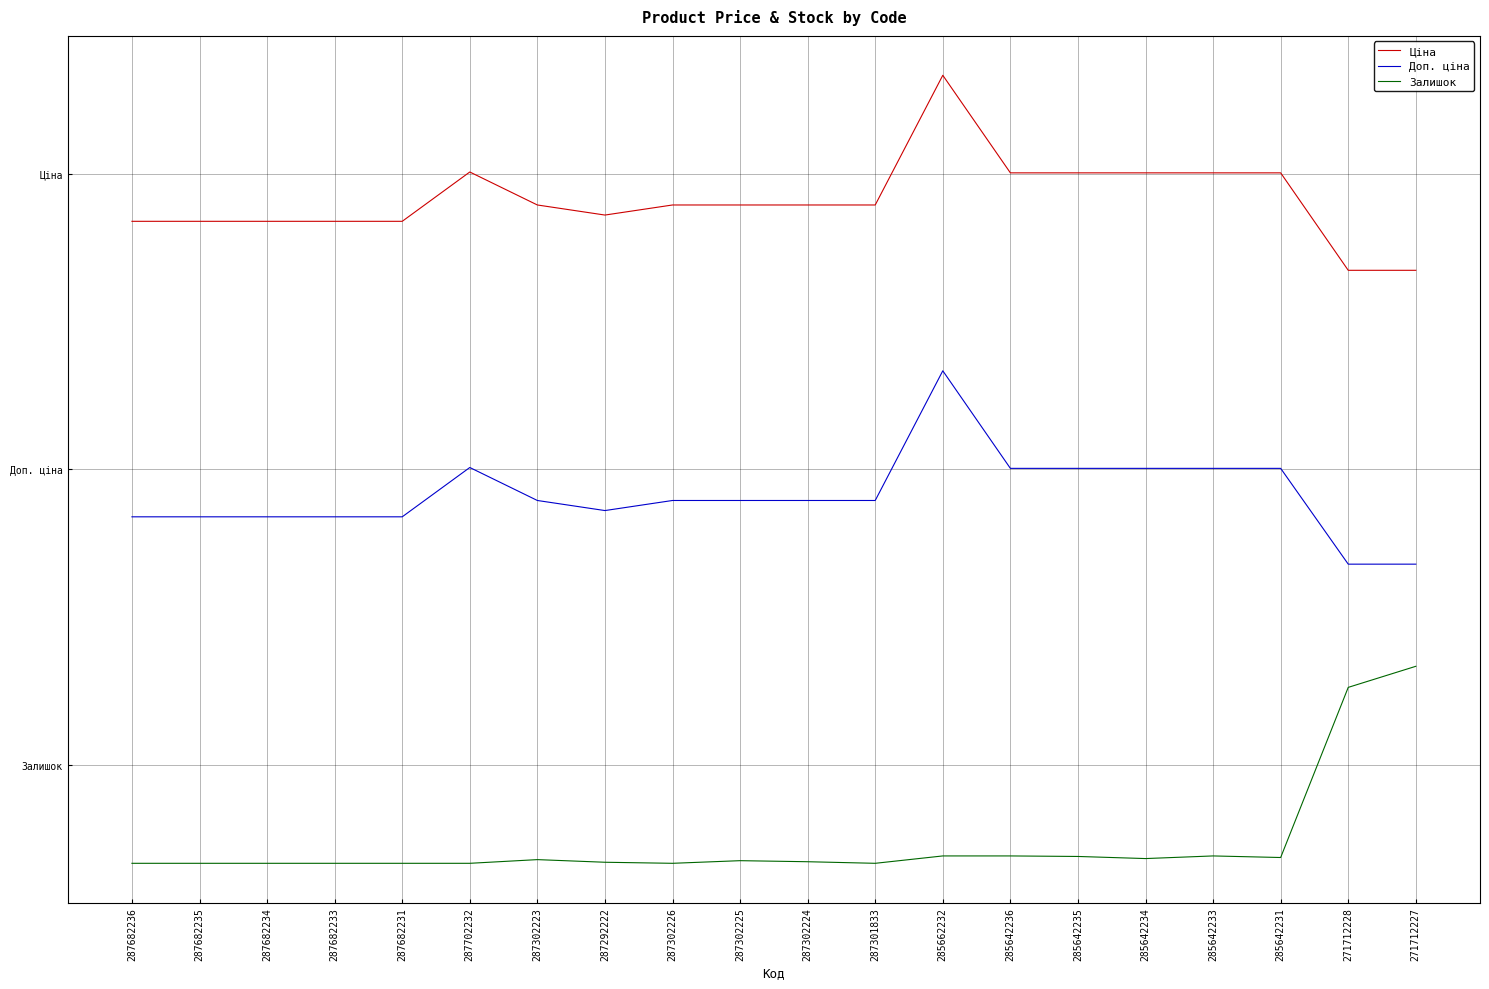

What position from the left is 271712227?

20